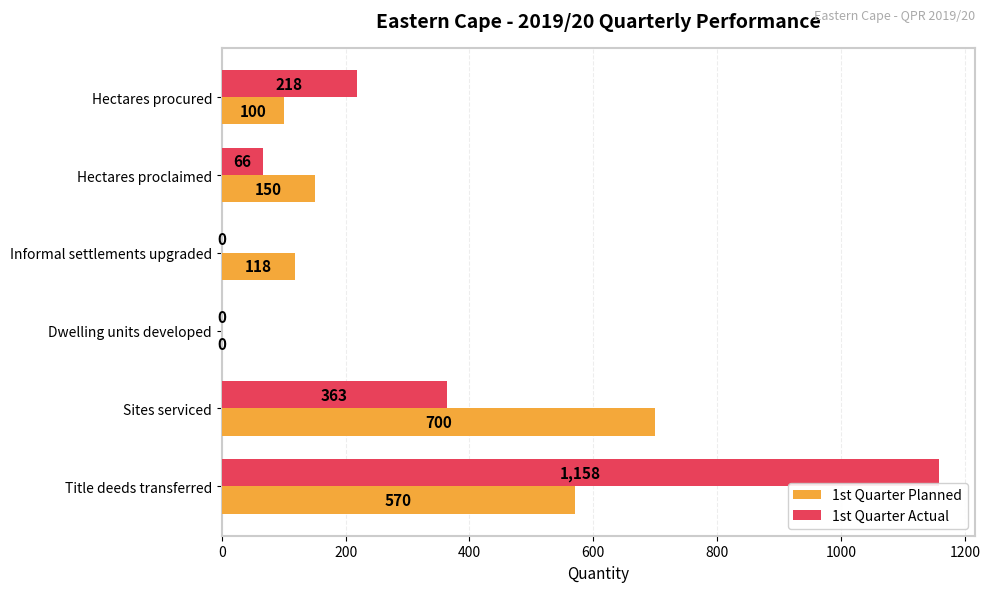

Which category has the highest value across all series?

Title deeds transferred